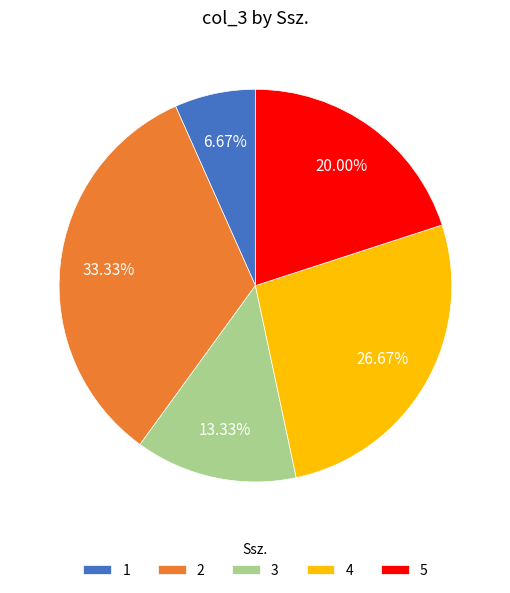

To the nearest percent, what percentage of the pie is 4?

27%